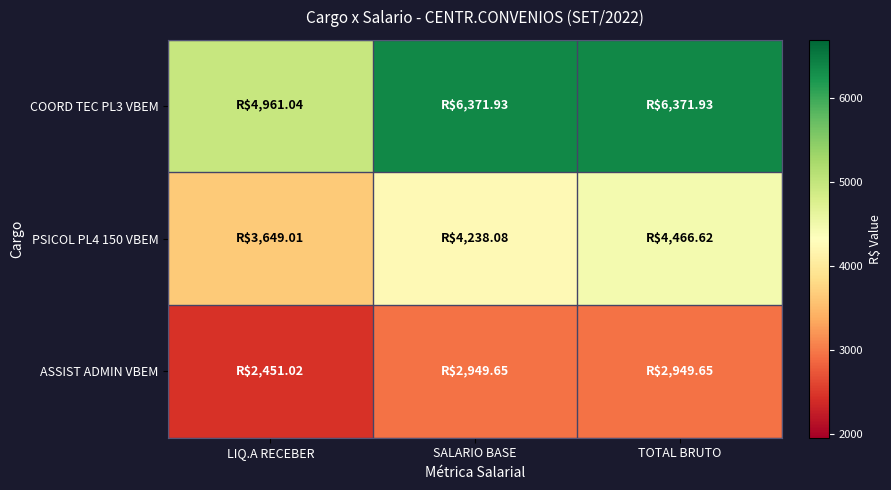

Reading left to right, extract all data points from this chart.

COORD TEC PL3 VBEM: LIQ.A RECEBER=4961.0	SALARIO BASE=6371.9	TOTAL BRUTO=6371.9
PSICOL PL4 150 VBEM: LIQ.A RECEBER=3649.0	SALARIO BASE=4238.1	TOTAL BRUTO=4466.6
ASSIST ADMIN VBEM: LIQ.A RECEBER=2451.0	SALARIO BASE=2949.7	TOTAL BRUTO=2949.7